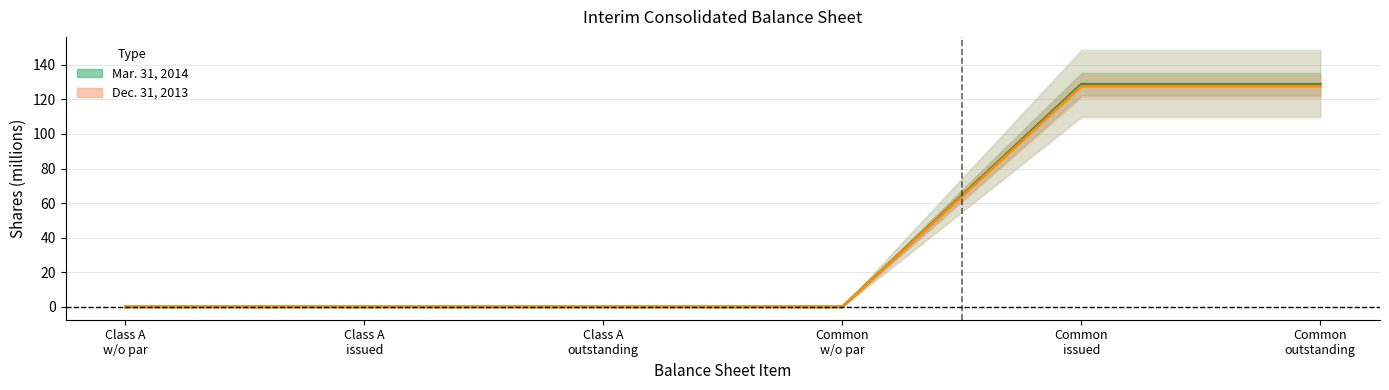

True or false: Dec. 31, 2013 has a value of 127.6 at Common
outstanding.

True